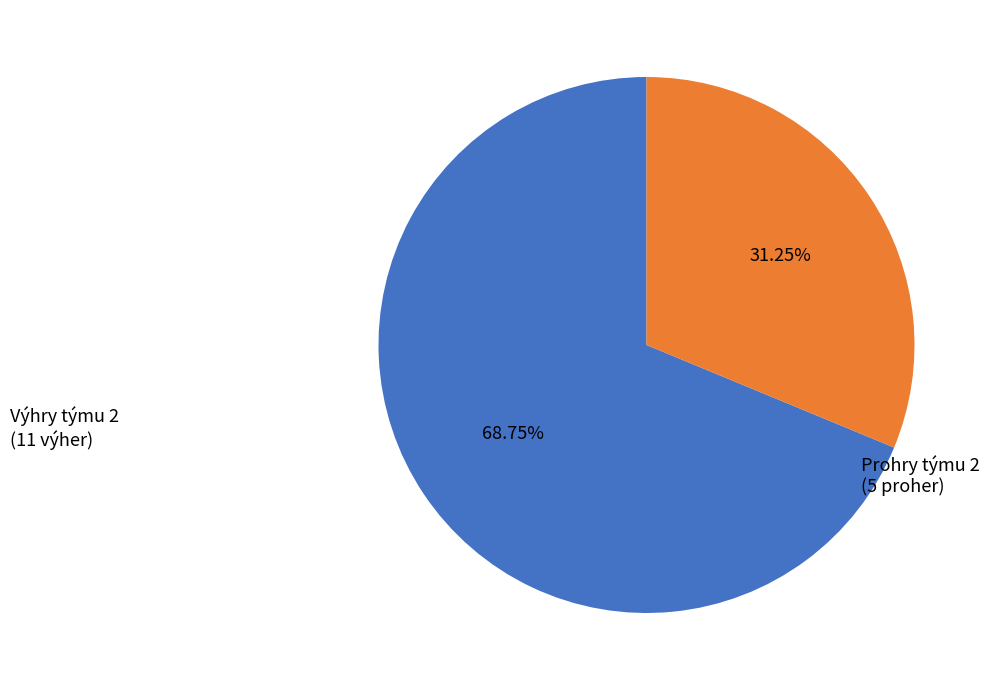

Between Výhry týmu 2 and Prohry týmu 2, which is larger?

Výhry týmu 2